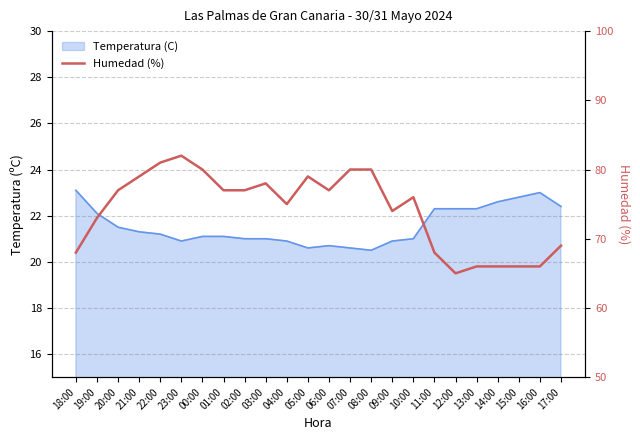

What value does the data have at 02:00?

77